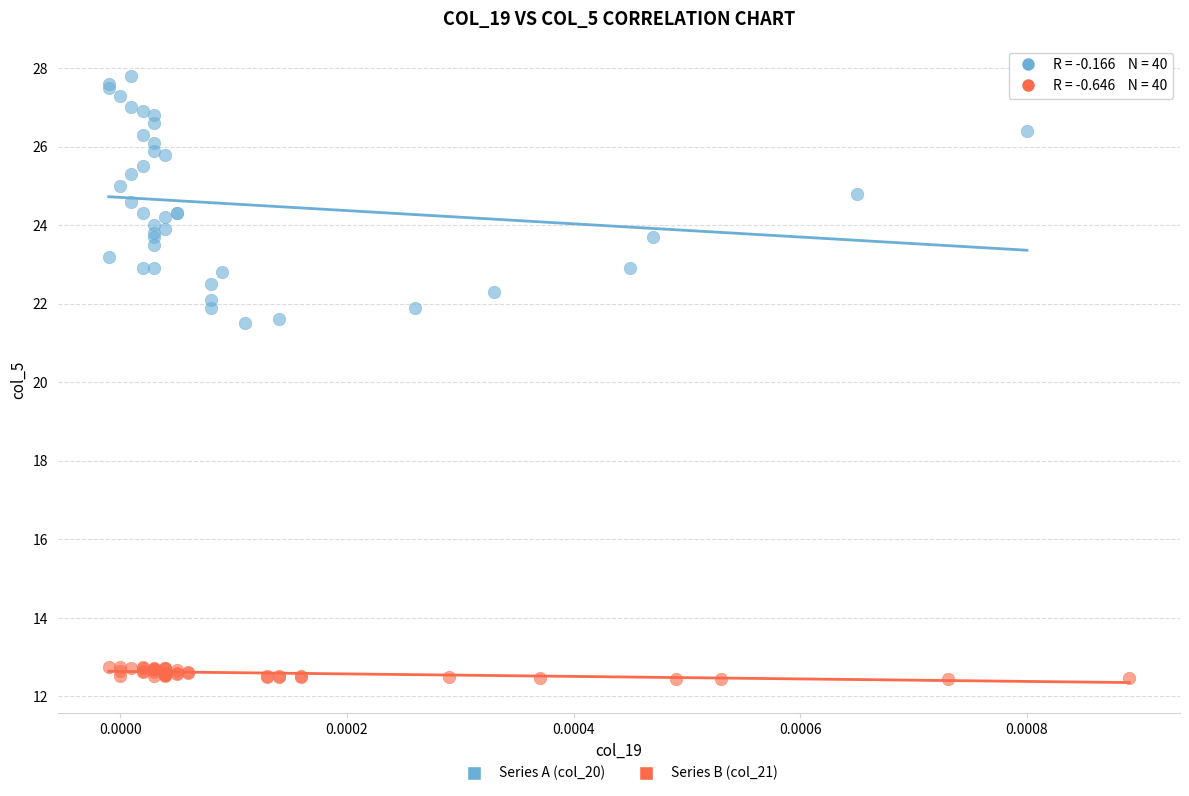

Which series contains the lowest Y value?

Series B (col_21)